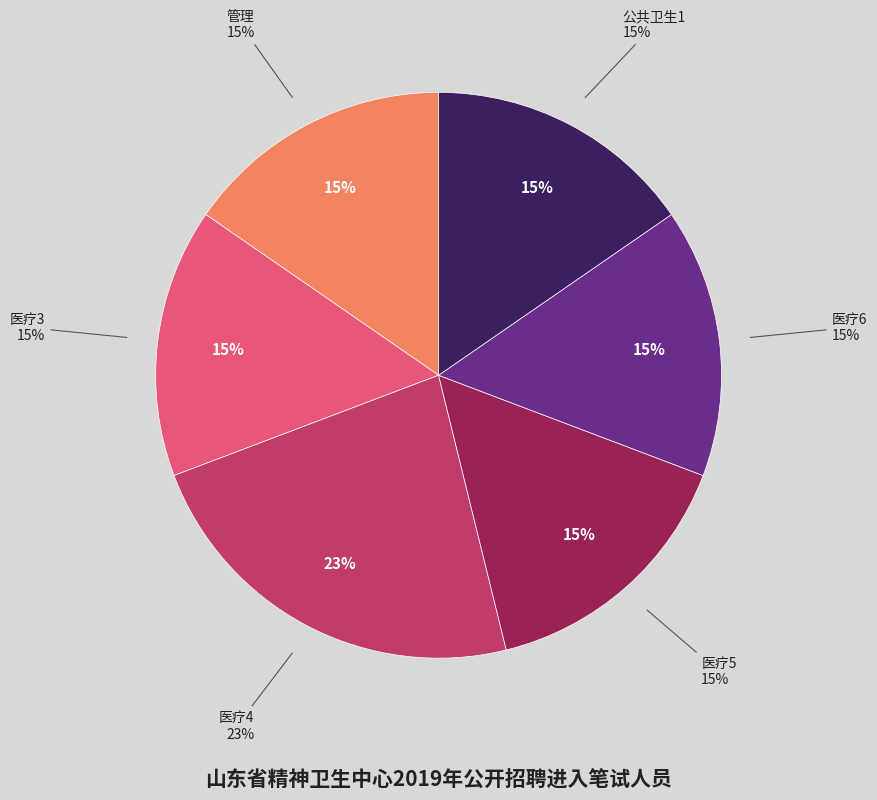

What is the largest slice in the pie chart?

医疗4